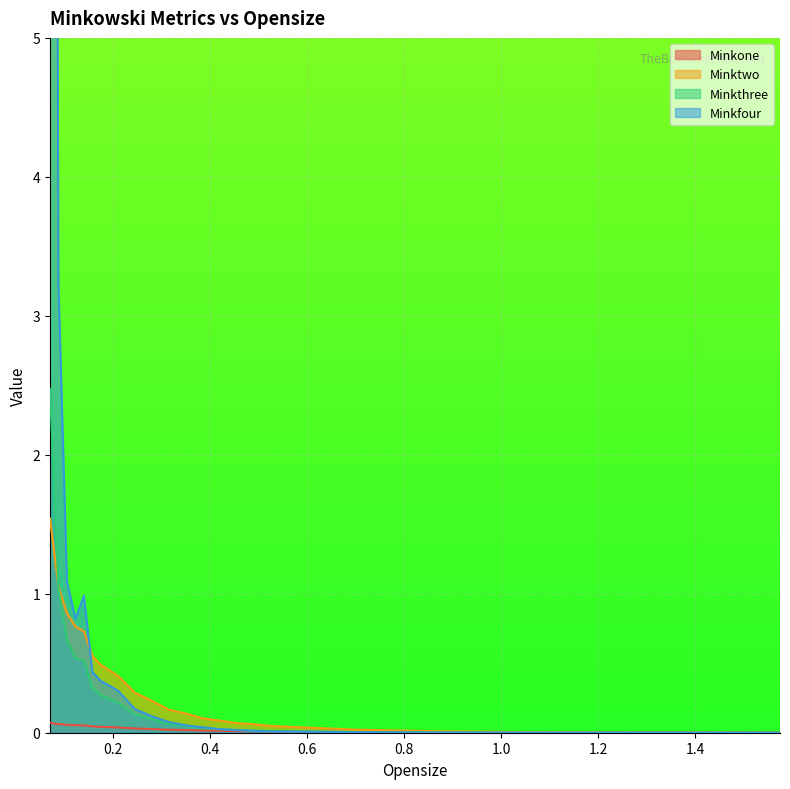

Reading left to right, list all the values displayed in this chart.

Minkone: 0.07=0.1	0.0875=0.1	0.105=0.1	0.1225=0.1	0.14=0.1	0.1575=0.0	0.175=0.0	0.21=0.0	0.245=0.0	0.28=0.0	0.315=0.0	0.35=0.0	0.385=0.0	0.42=0.0	0.455=0.0	0.49=0.0	0.525=0.0	0.7=0.0	0.875=0.0	1.05=0.0	1.225=0.0	1.575=0.0
Minktwo: 0.07=1.5	0.0875=1.0	0.105=0.9	0.1225=0.8	0.14=0.7	0.1575=0.6	0.175=0.5	0.21=0.4	0.245=0.3	0.28=0.2	0.315=0.2	0.35=0.1	0.385=0.1	0.42=0.1	0.455=0.1	0.49=0.1	0.525=0.0	0.7=0.0	0.875=0.0	1.05=0.0	1.225=0.0	1.575=0.0
Minkthree: 0.07=2.5	0.0875=1.0	0.105=0.7	0.1225=0.5	0.14=0.5	0.1575=0.3	0.175=0.3	0.21=0.2	0.245=0.1	0.28=0.1	0.315=0.1	0.35=0.0	0.385=0.0	0.42=0.0	0.455=0.0	0.49=0.0	0.525=0.0	0.7=0.0	0.875=0.0	1.05=0.0	1.225=0.0	1.575=0.0
Minkfour: 0.07=22.2	0.0875=3.2	0.105=1.1	0.1225=0.8	0.14=1.0	0.1575=0.4	0.175=0.4	0.21=0.3	0.245=0.2	0.28=0.1	0.315=0.1	0.35=0.1	0.385=0.0	0.42=0.0	0.455=0.0	0.49=0.0	0.525=0.0	0.7=0.0	0.875=0.0	1.05=0.0	1.225=0.0	1.575=0.0